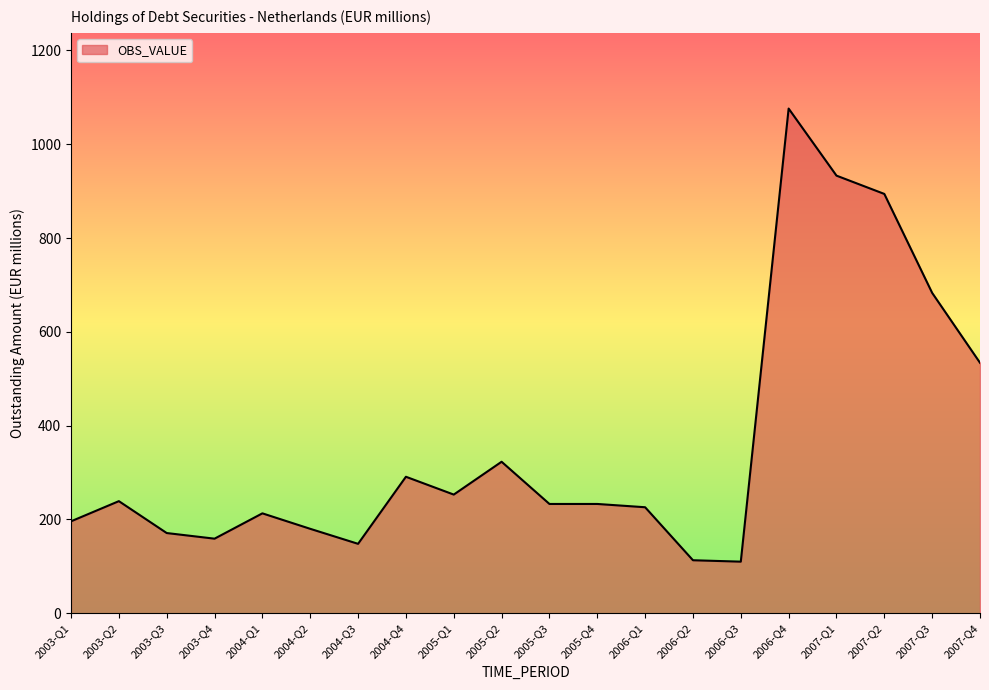

What is the greatest value displayed?

1076